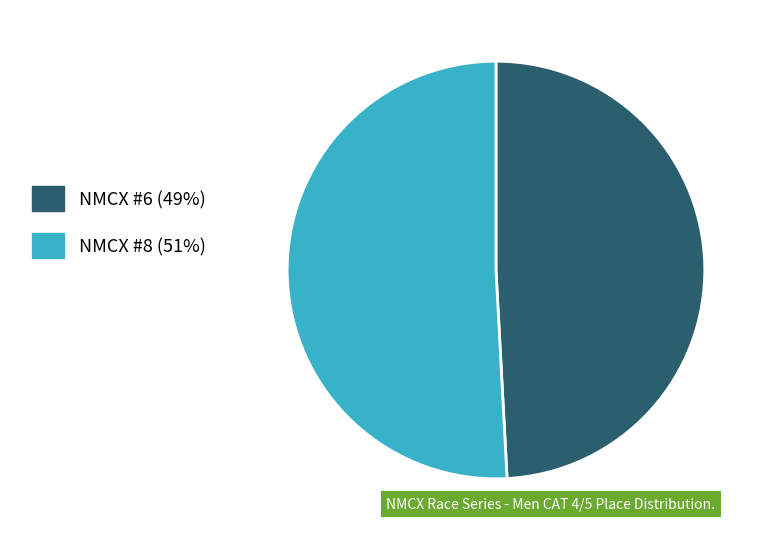

Count the number of slices in the pie.

2